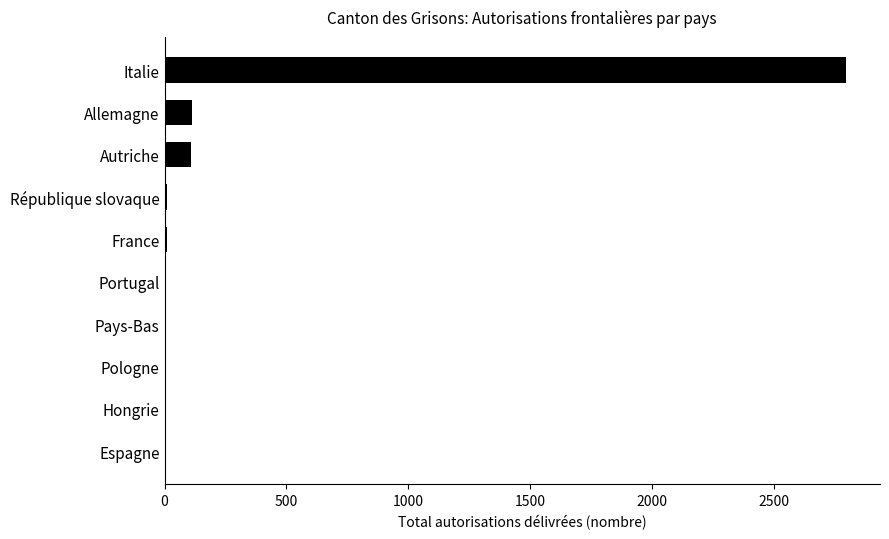

What is the sum of all values?

3062